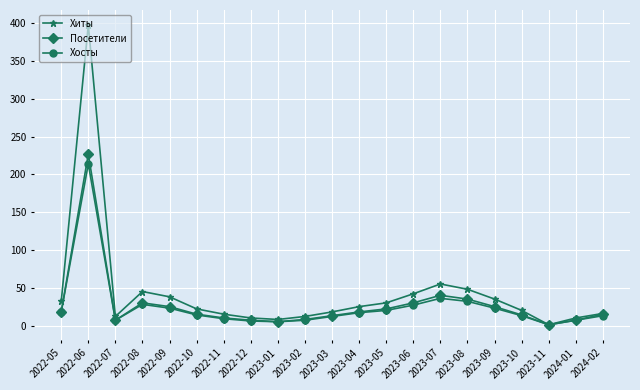

What is the label of the 3rd point from the left?

2022-07